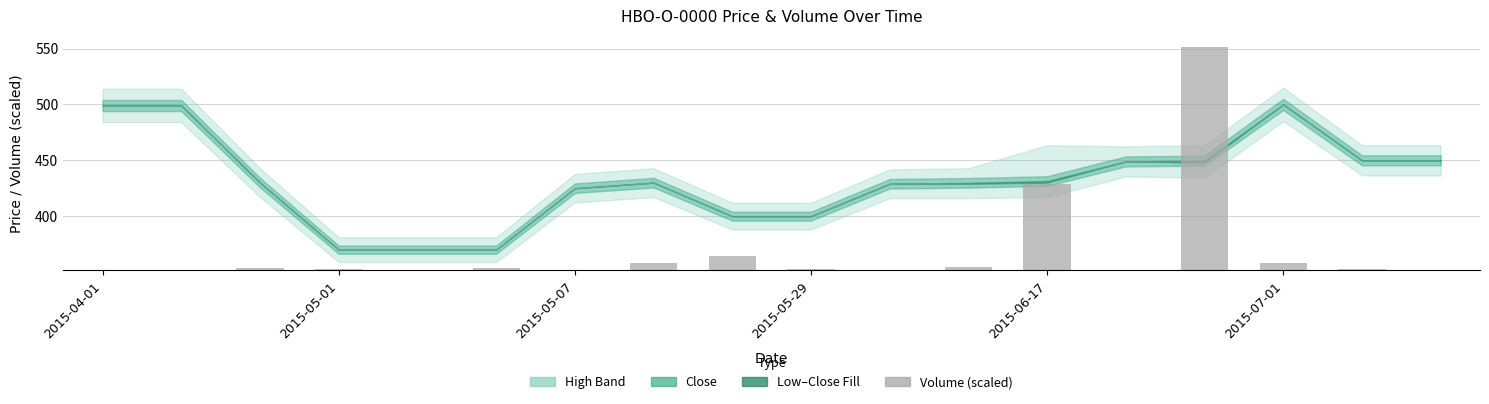

Does the chart contain any negative values?

No